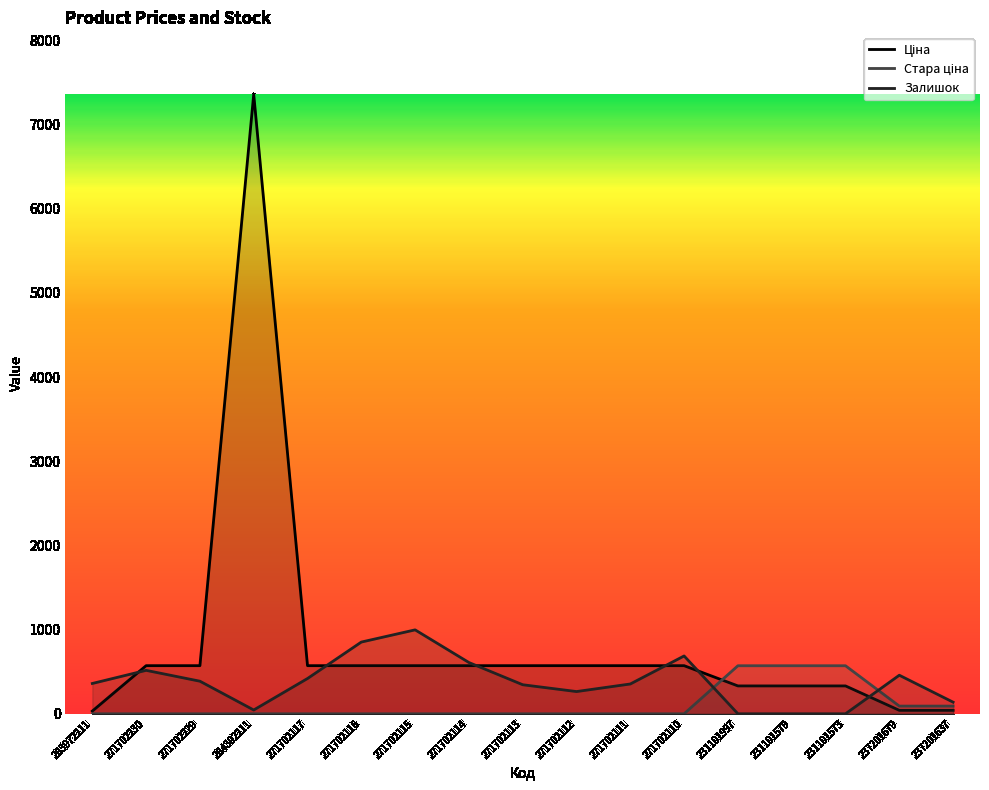

Reading right to left, what are all the values shown in this chart?

Ціна: 237201637=41.1	237201679=41.1	231101573=331.0	231101579=331.0	231101997=331.0	271702110=571.6	271702111=571.6	271702112=571.6	271702113=571.6	271702114=571.6	271702115=571.6	271702116=571.6	271702117=571.6	284392211=7360.2	271702229=571.6	271702230=571.6	283972211=32.0
Стара ціна: 237201637=91.3	237201679=91.3	231101573=570.7	231101579=570.7	231101997=570.7	271702110=0.0	271702111=0.0	271702112=0.0	271702113=0.0	271702114=0.0	271702115=0.0	271702116=0.0	271702117=0.0	284392211=0.0	271702229=0.0	271702230=0.0	283972211=0.0
Залишок: 237201637=138.0	237201679=458.0	231101573=0.0	231101579=0.0	231101997=0.0	271702110=687.0	271702111=354.0	271702112=264.0	271702113=345.0	271702114=609.0	271702115=997.0	271702116=852.0	271702117=419.0	284392211=45.0	271702229=387.0	271702230=516.0	283972211=360.0